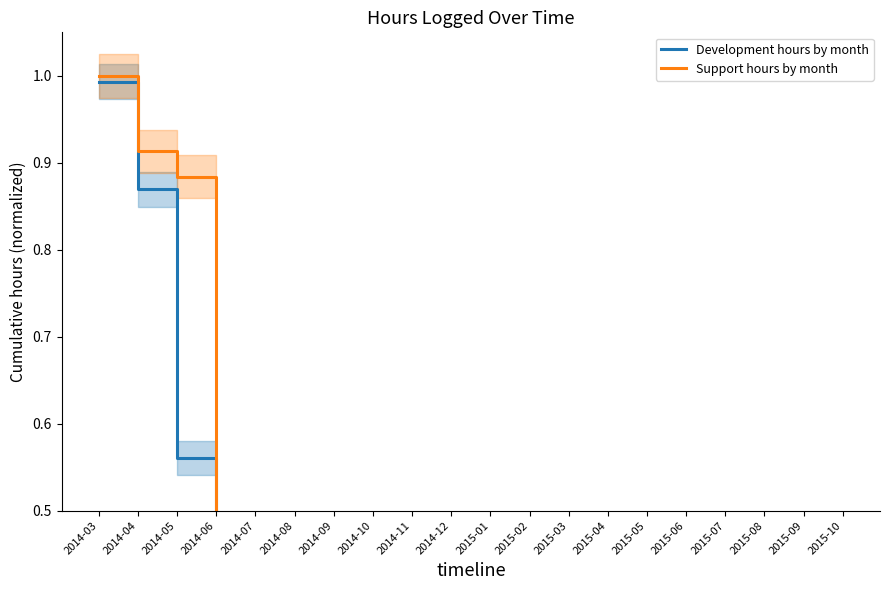

What position from the left is 2014-03?

1